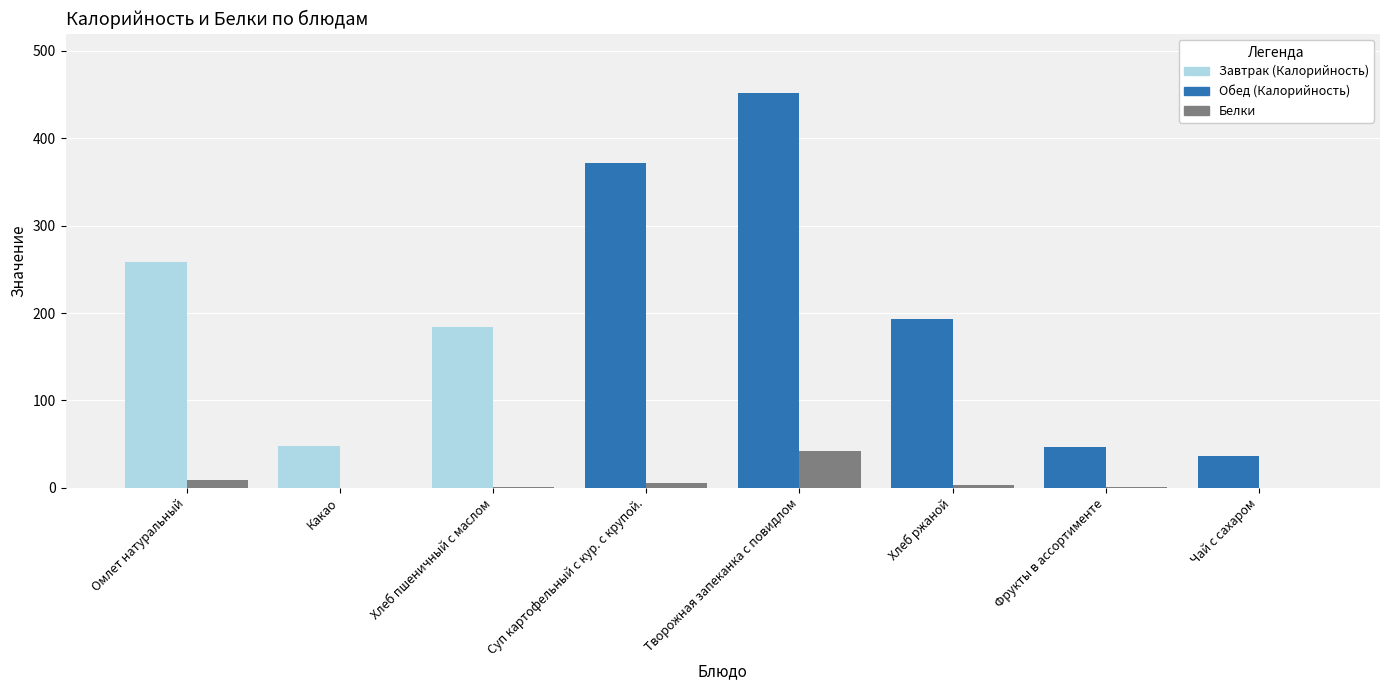

At which category is the sum across all series the highest?

Творожная запеканка с повидлом